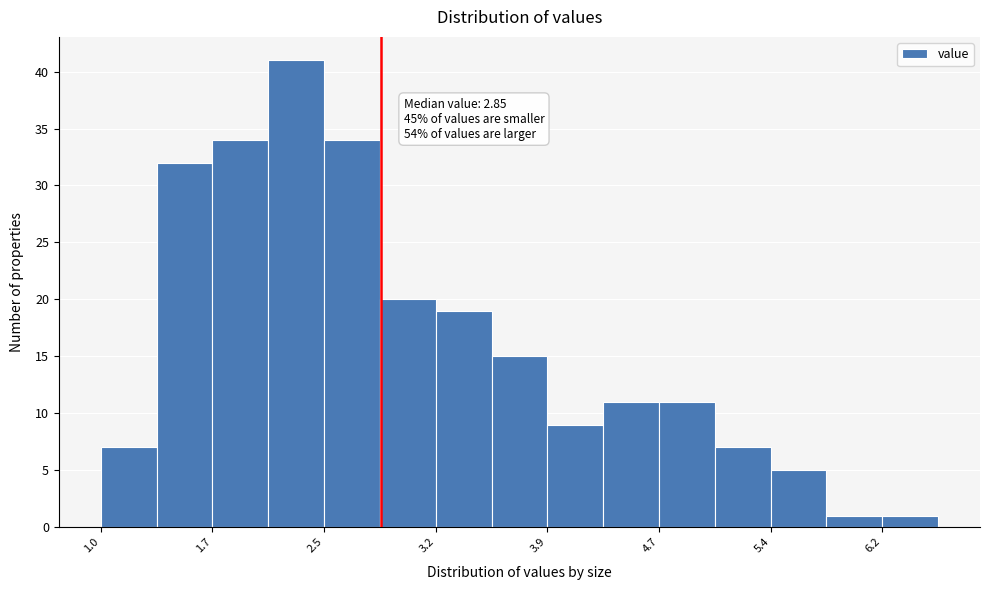

Around what value on the x-axis is the tallest bar? Give the approximate position of its centre, as read against the axis.

2.3